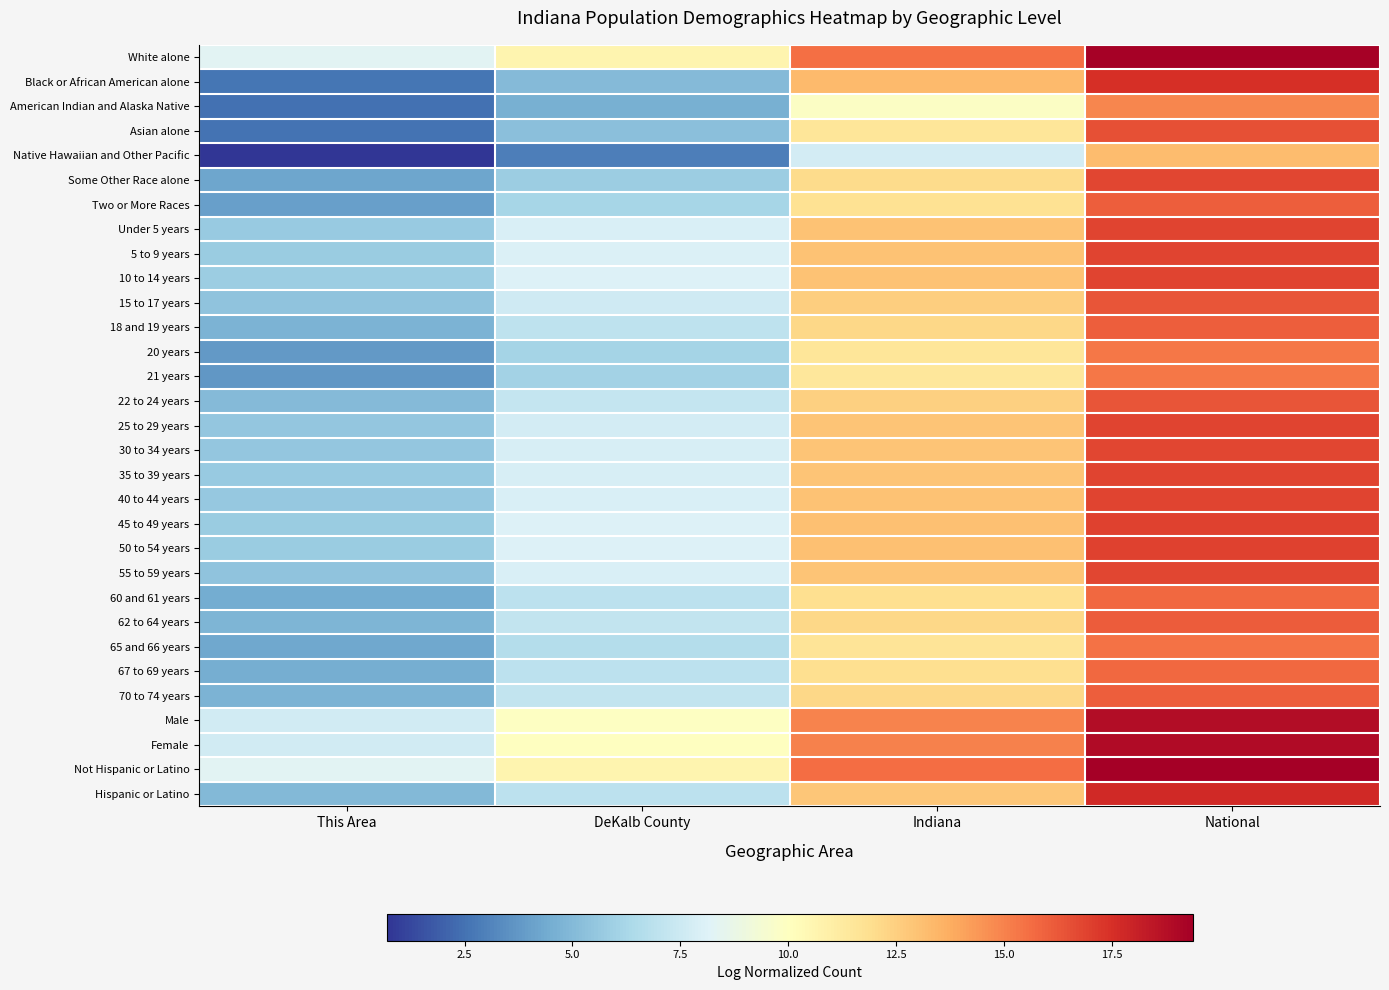

Which has a higher value, DeKalb County or National?

National